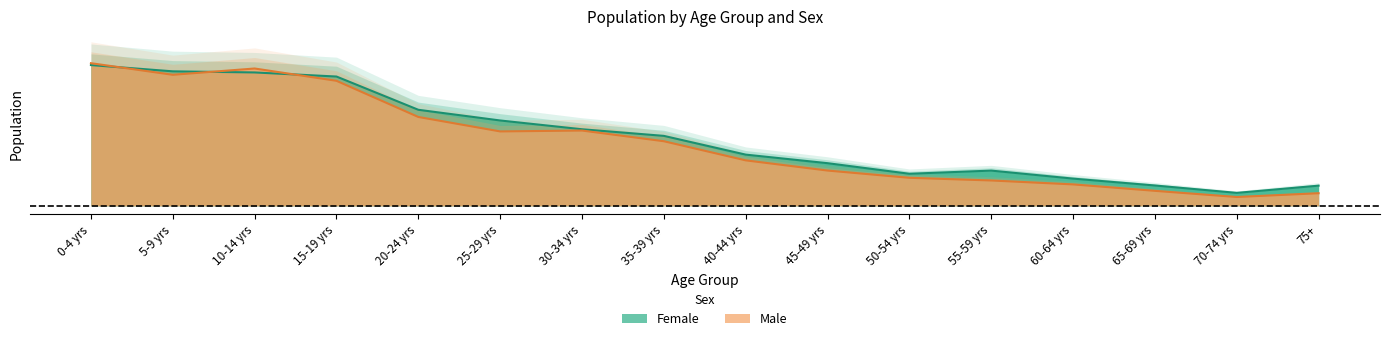

What position from the right is 5-9 yrs?

15